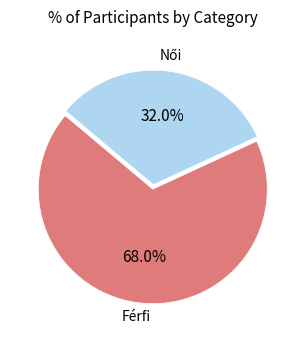

Does any single category account for the majority?

Yes